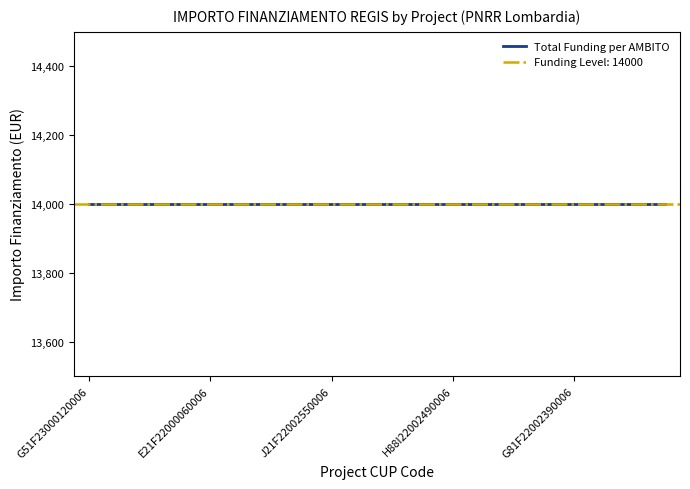

How many lines are shown in the chart?

2